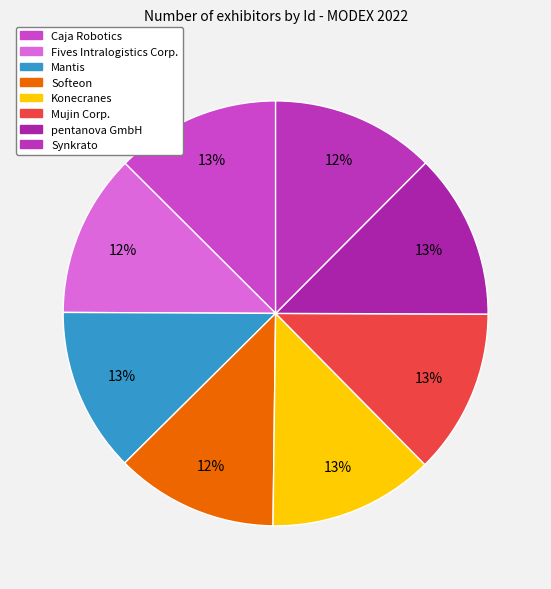

How many segments does this pie chart have?

8